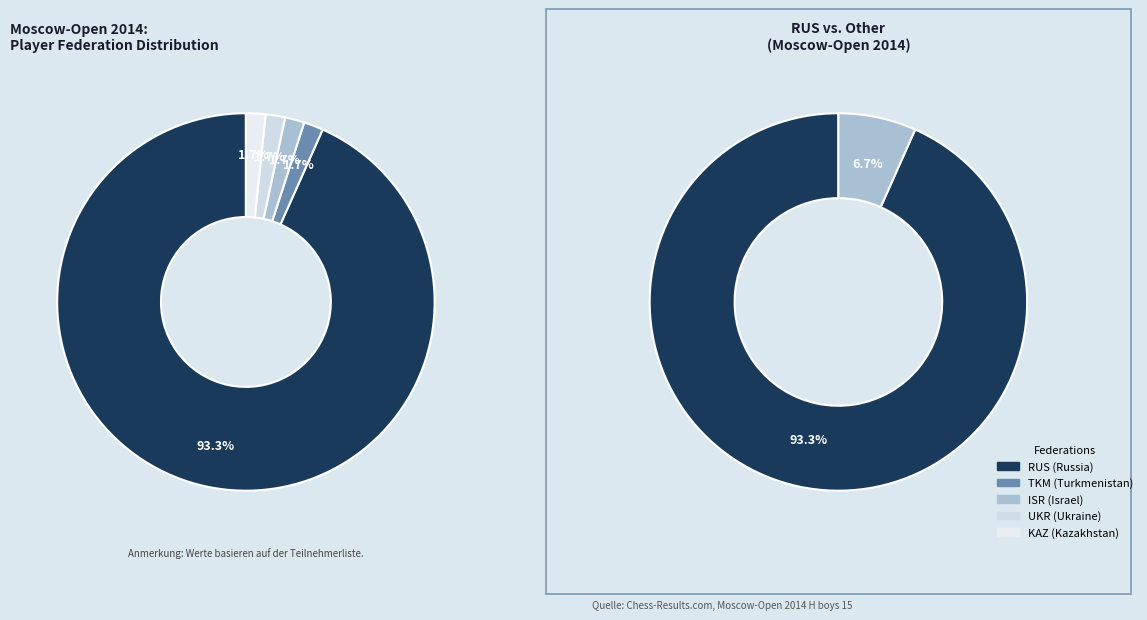

What portion of the pie excludes KAZ?

98.3%